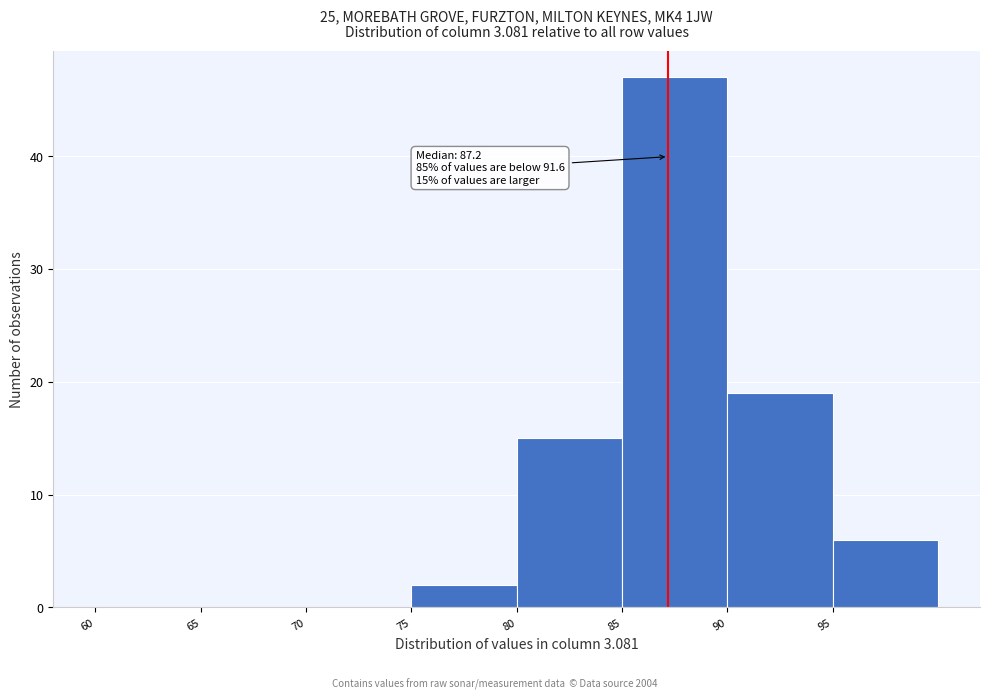

Which range on the x-axis has the tallest bar?

85 to 90